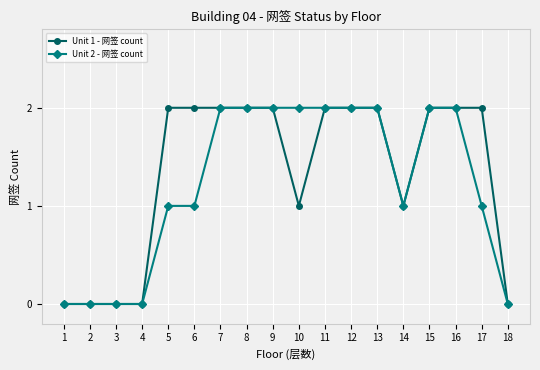

The value of Unit 1 - 网签 count at 8 is 3. True or false?

False